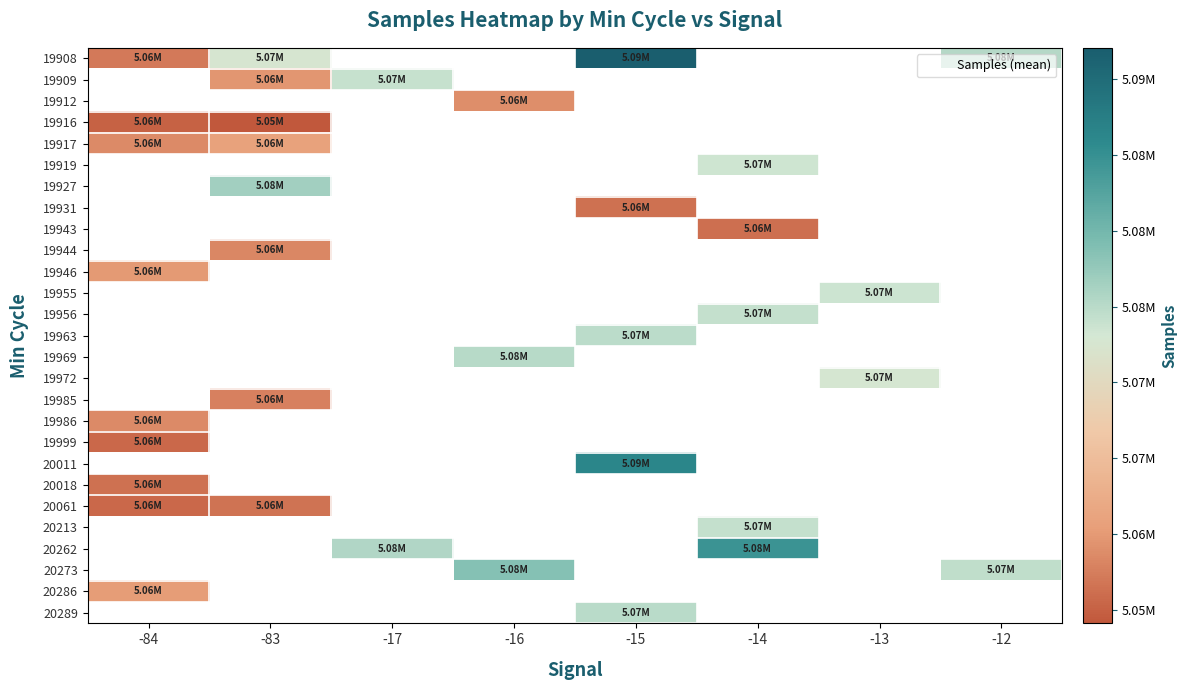

Count the number of categories in the chart.

8